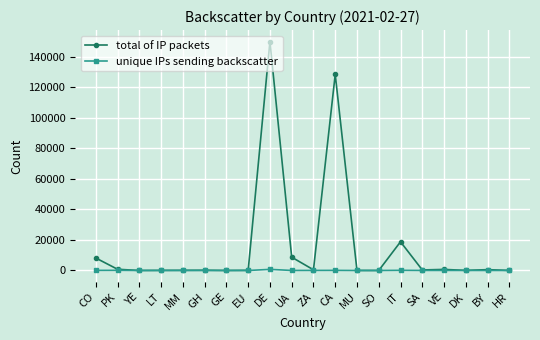

Is this an area chart (filled region under the line)?

No